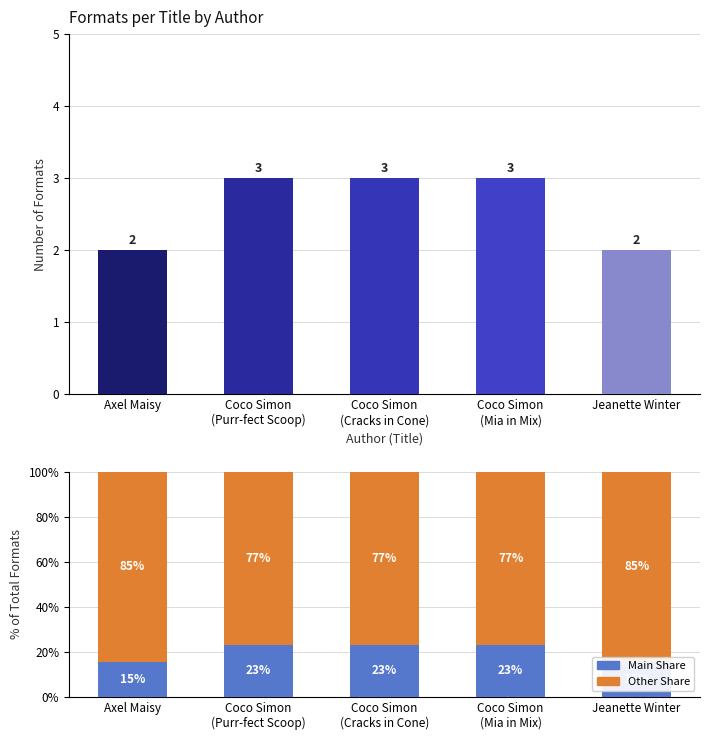

Is it true that Number of Formats equals 3.2 at Jeanette Winter?

False